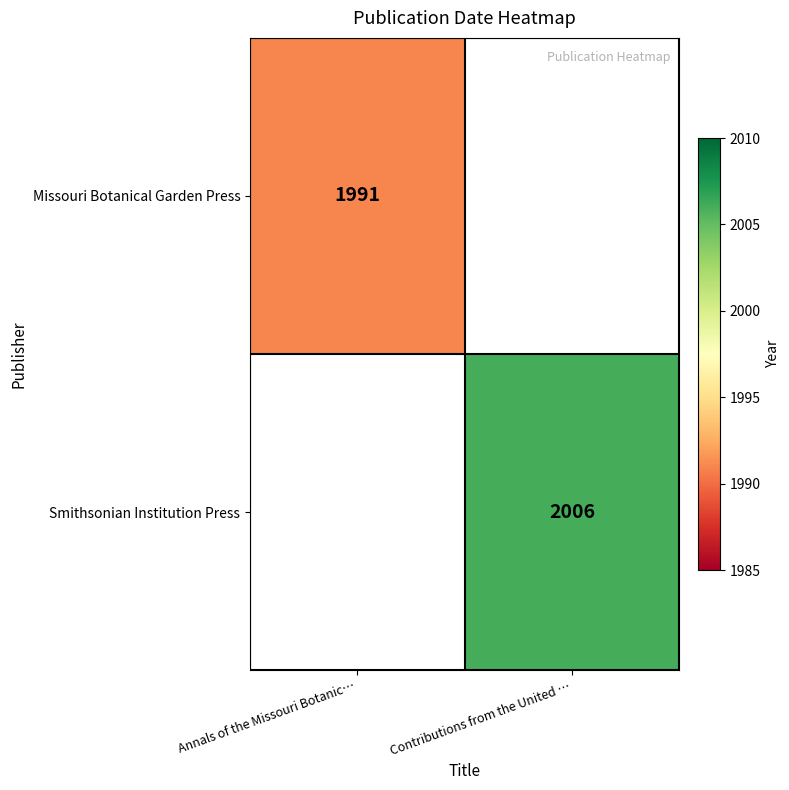

Is the value of Missouri Botanical Garden Press at Annals of the Missouri Botanic… greater than the value of Smithsonian Institution Press at Contributions from the United …?

No